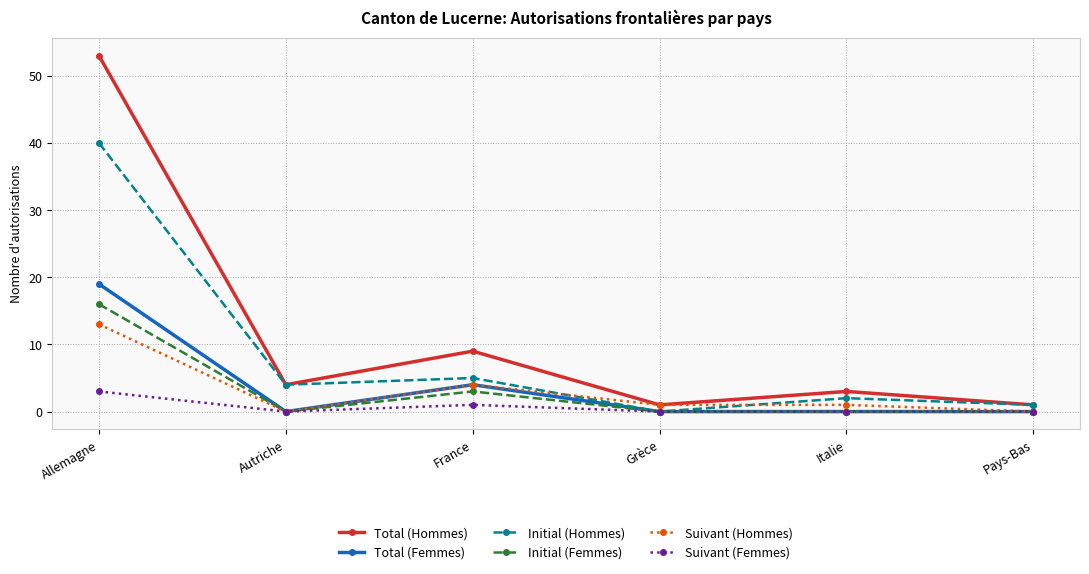

Which category has the highest value in the Initial (Hommes) series?

Allemagne